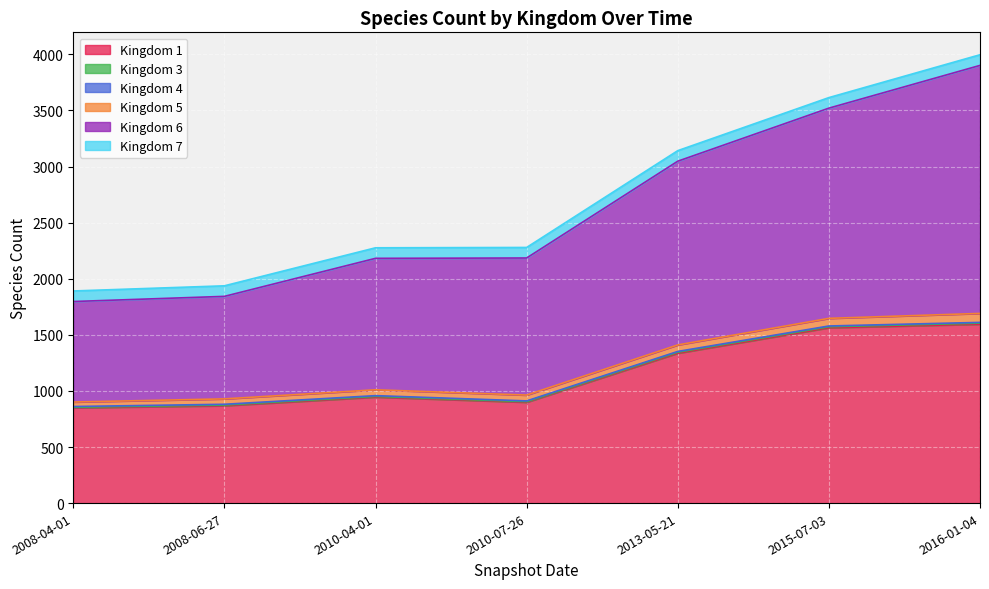

What are all the series names shown in the legend?

1, 3, 4, 5, 6, 7